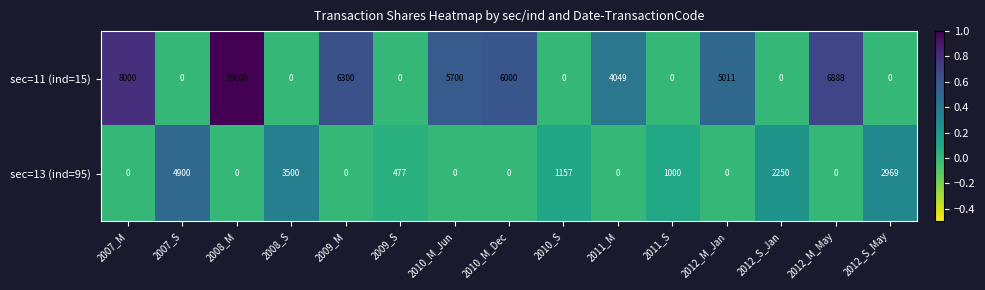

Rank the series at 2012_M_Jan from highest to lowest value.

sec=11 (ind=15), sec=13 (ind=95)